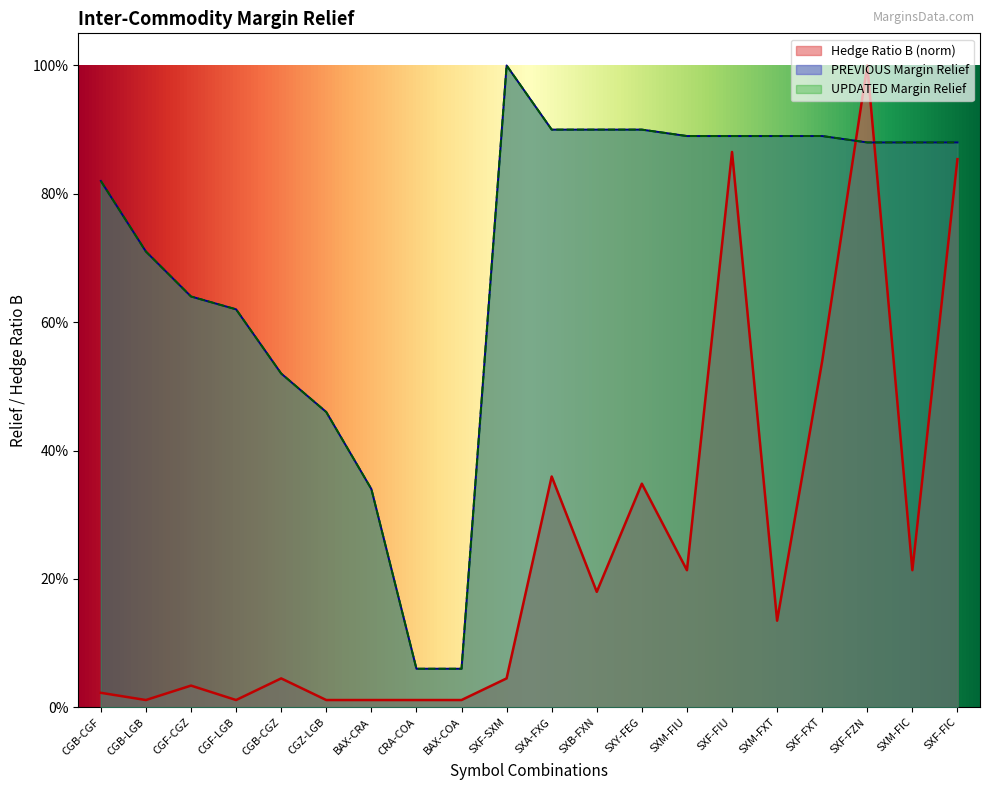

The value of Hedge Ratio B at SXF-SXM is 0.0. True or false?

True